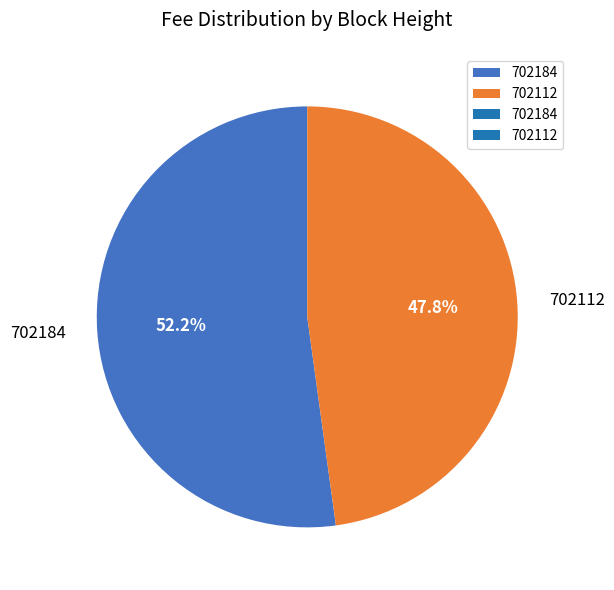

What is the largest slice in the pie chart?

702184